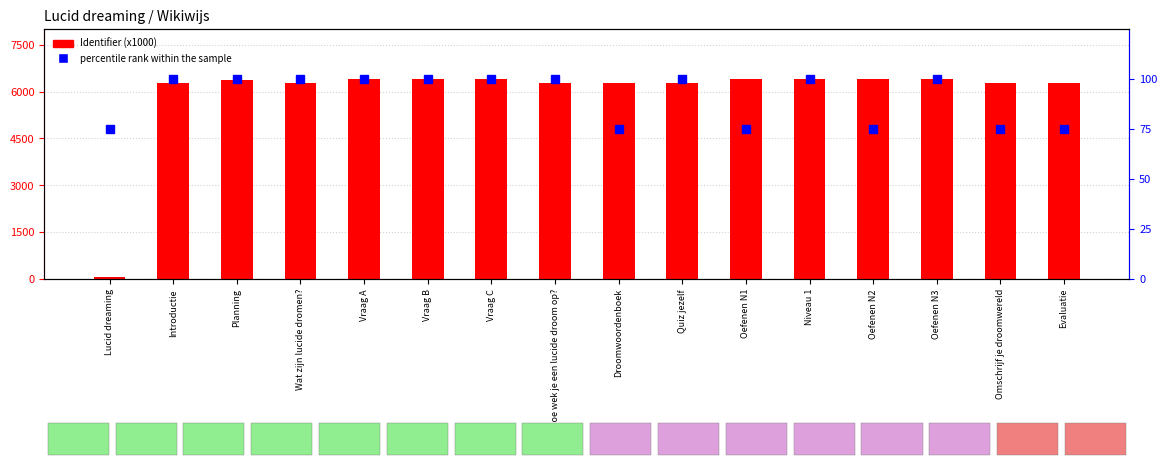

What is the difference between the Identifier (x1000) values at Niveau 1 and Omschrijf je droomwereld?

131.6